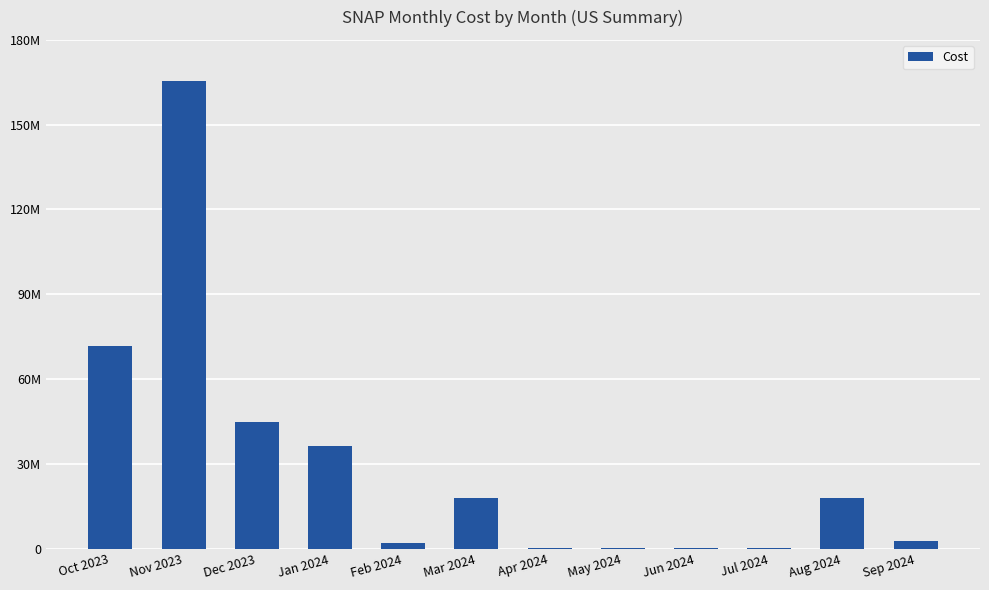

Are the bars horizontal?

No